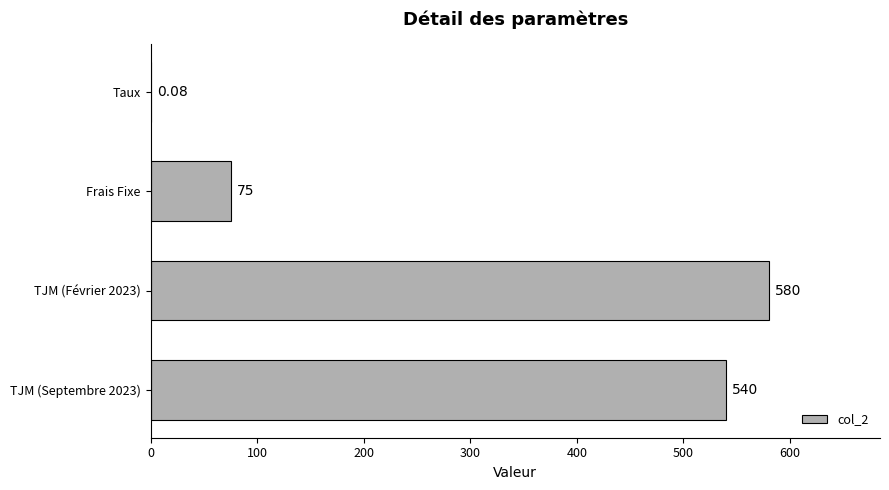

What is the change in value from Frais Fixe to TJM (Septembre 2023)?

+465.0